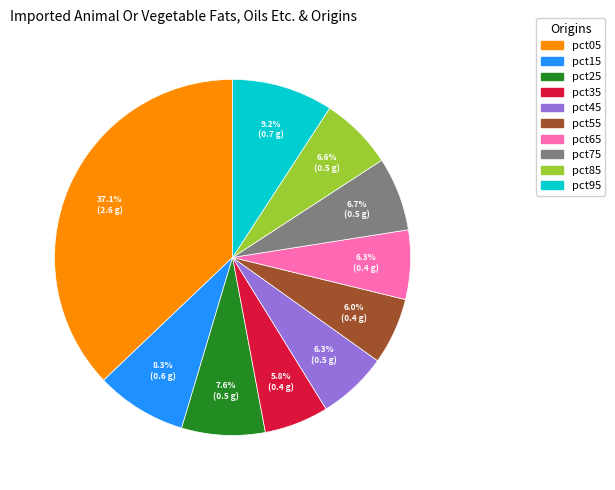

What is the total percentage of pct75 and pct25?

14.3%